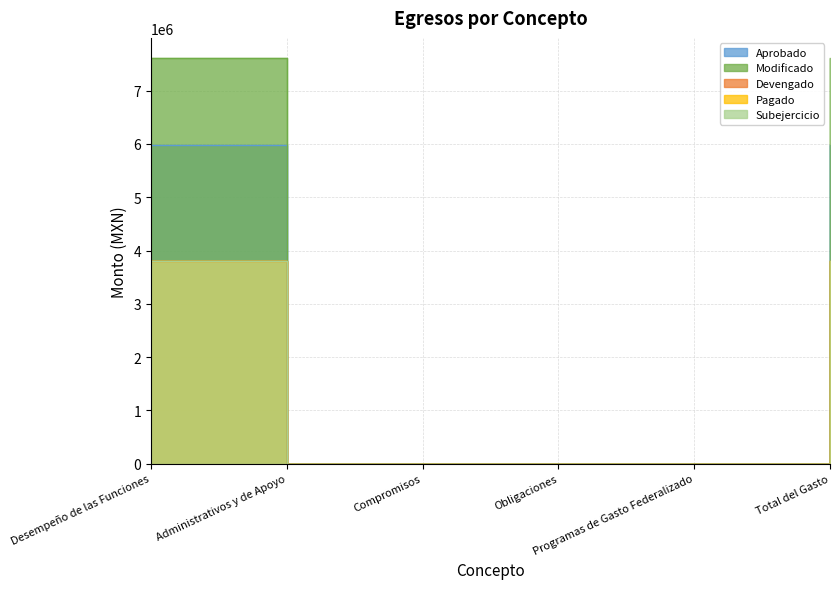

True or false: Devengado and Aprobado intersect in this chart.

False